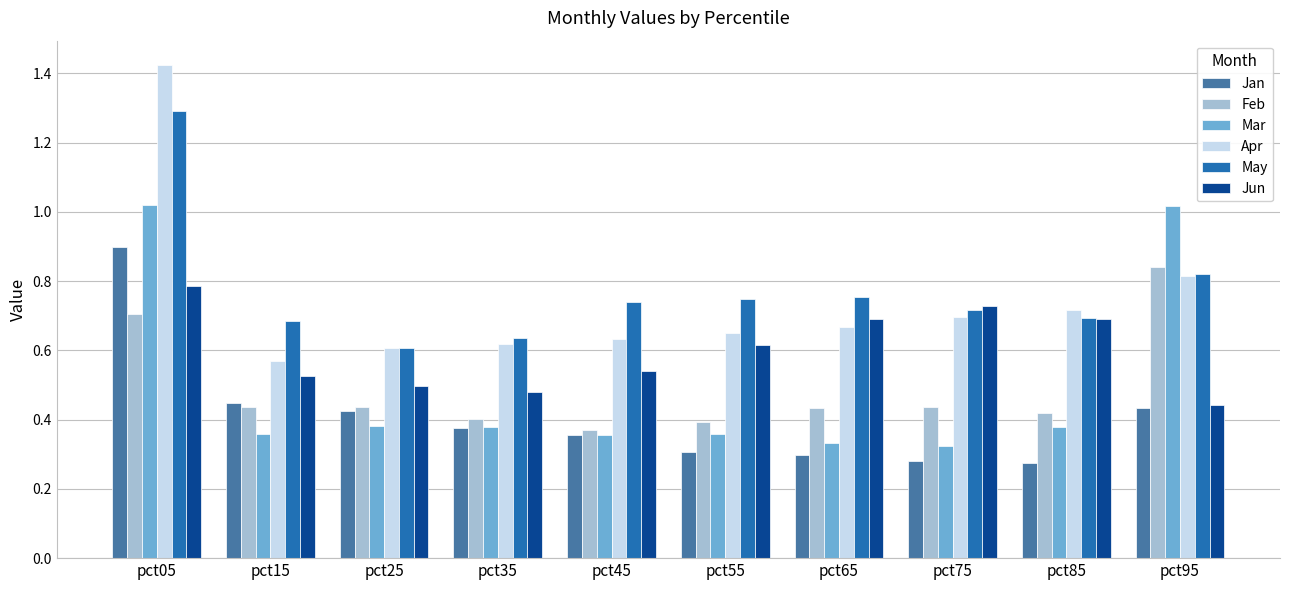

Which category has the highest value in the Feb series?

pct95